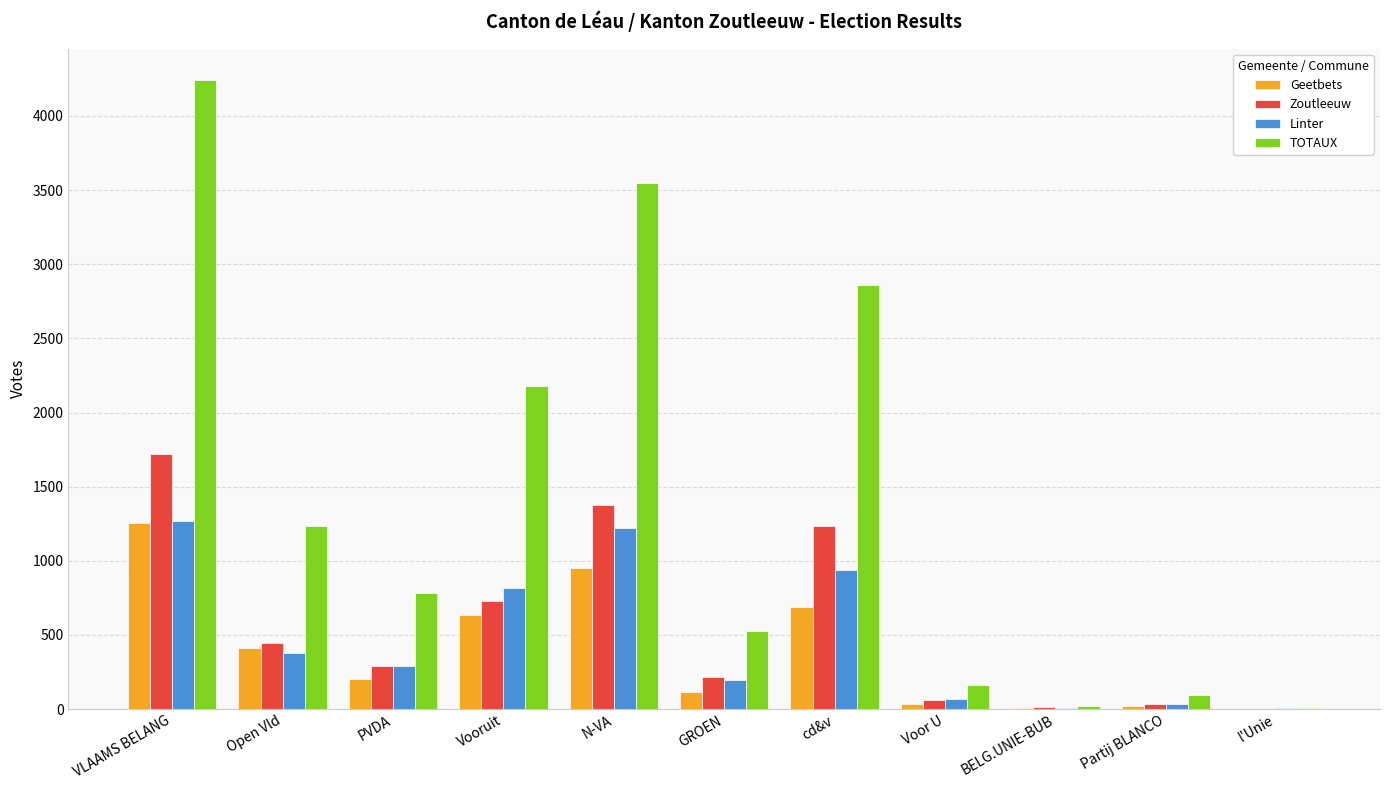

Count the number of categories in the chart.

11